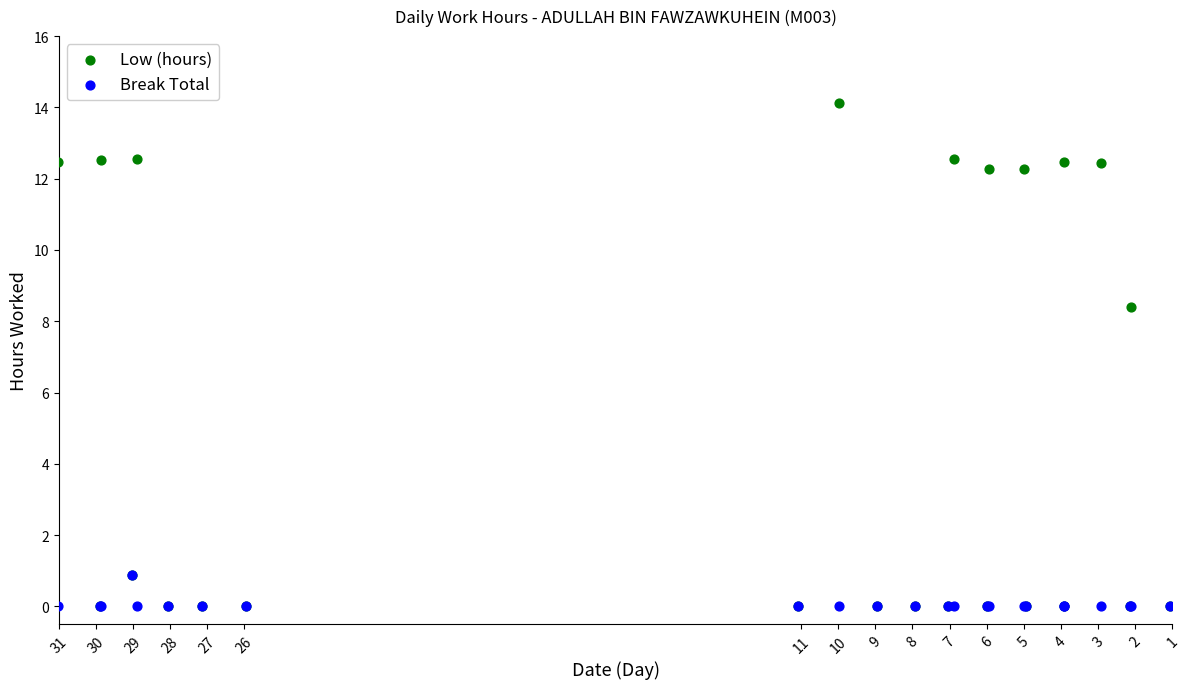

In the Low (hours) series, what Y value is closest to 7?

8.4